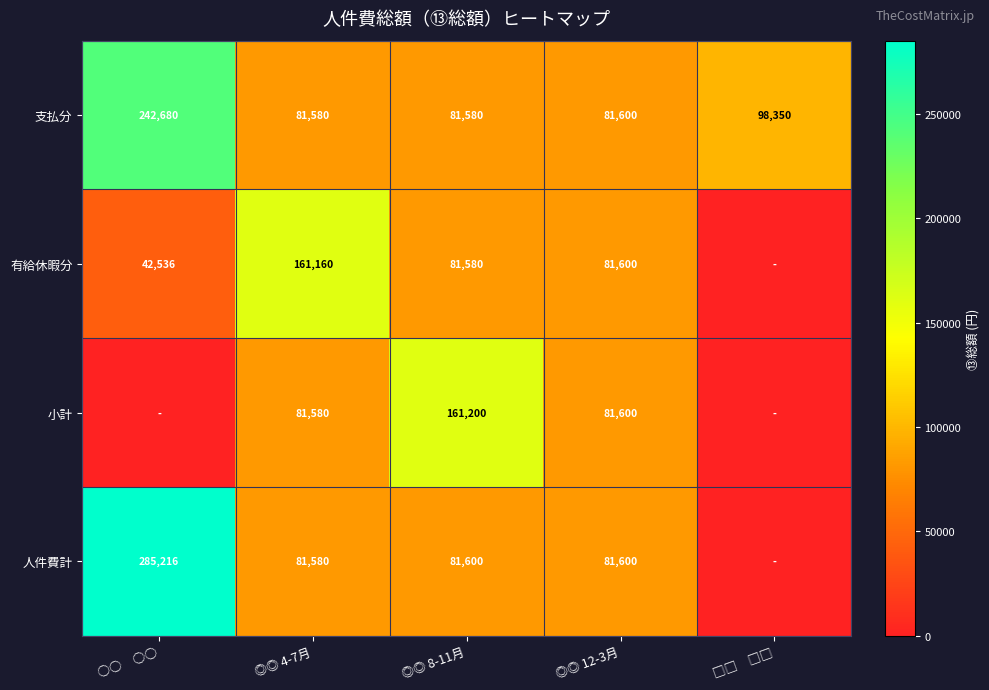

How many data points does each series have?

5